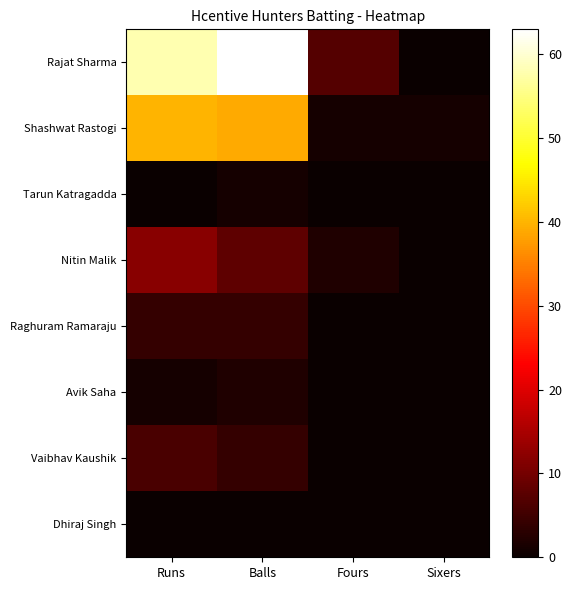

Reading left to right, transcribe all the data shown in this chart.

Rajat Sharma: Runs=58	Balls=63	Fours=7	Sixers=0
Shashwat Rastogi: Runs=40	Balls=39	Fours=1	Sixers=1
Tarun Katragadda: Runs=0	Balls=1	Fours=0	Sixers=0
Nitin Malik: Runs=12	Balls=8	Fours=2	Sixers=0
Raghuram Ramaraju: Runs=4	Balls=4	Fours=0	Sixers=0
Avik Saha: Runs=1	Balls=2	Fours=0	Sixers=0
Vaibhav Kaushik: Runs=6	Balls=4	Fours=0	Sixers=0
Dhiraj Singh: Runs=0	Balls=0	Fours=0	Sixers=0